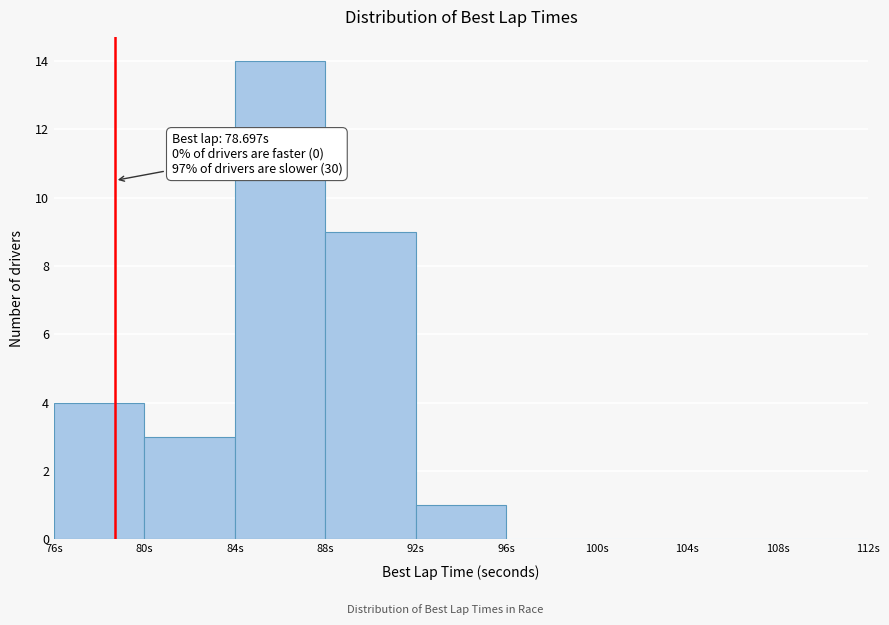

Over which range of the x-axis is the bar tallest?

84 to 88